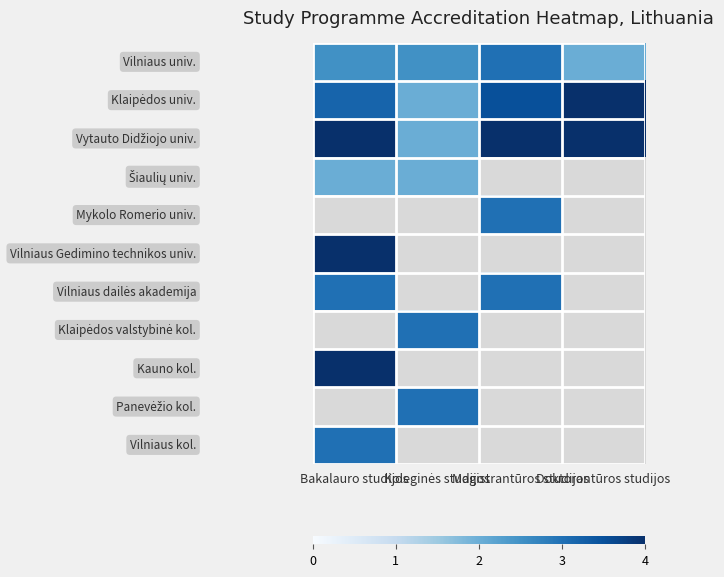

At which category does the chart reach its peak across all series?

Doktorantūros studijos